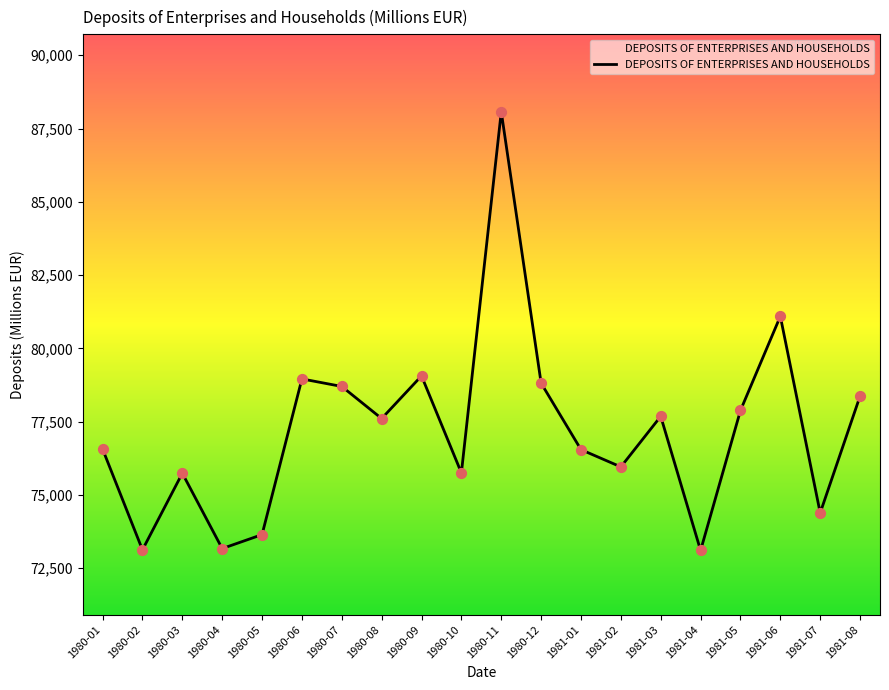

What is the change in value from 1980-10 to 1981-01?

+795